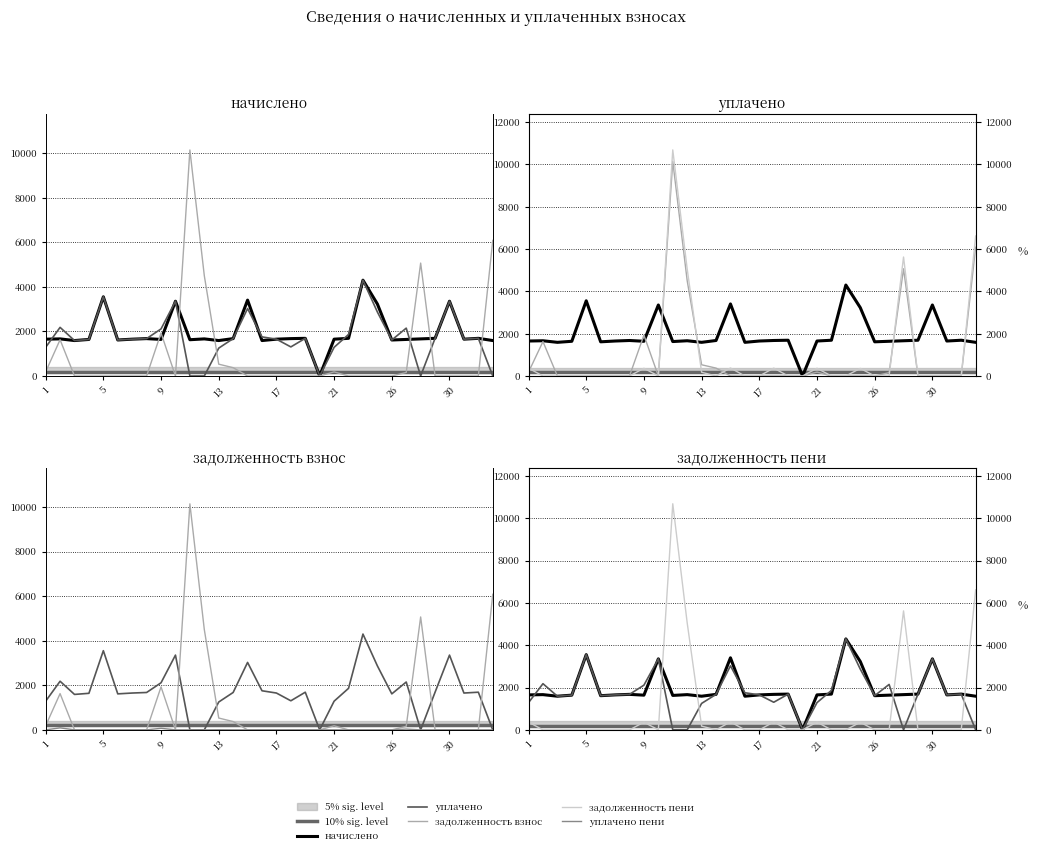

After their last crossing, which series has the higher values: задолженность пени or начислено?

задолженность пени